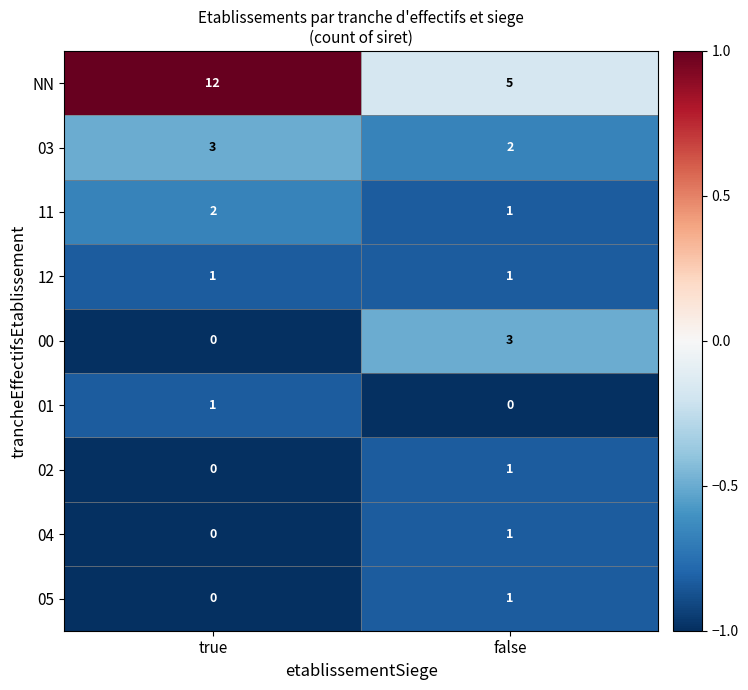

What is the maximum value for NN?

12